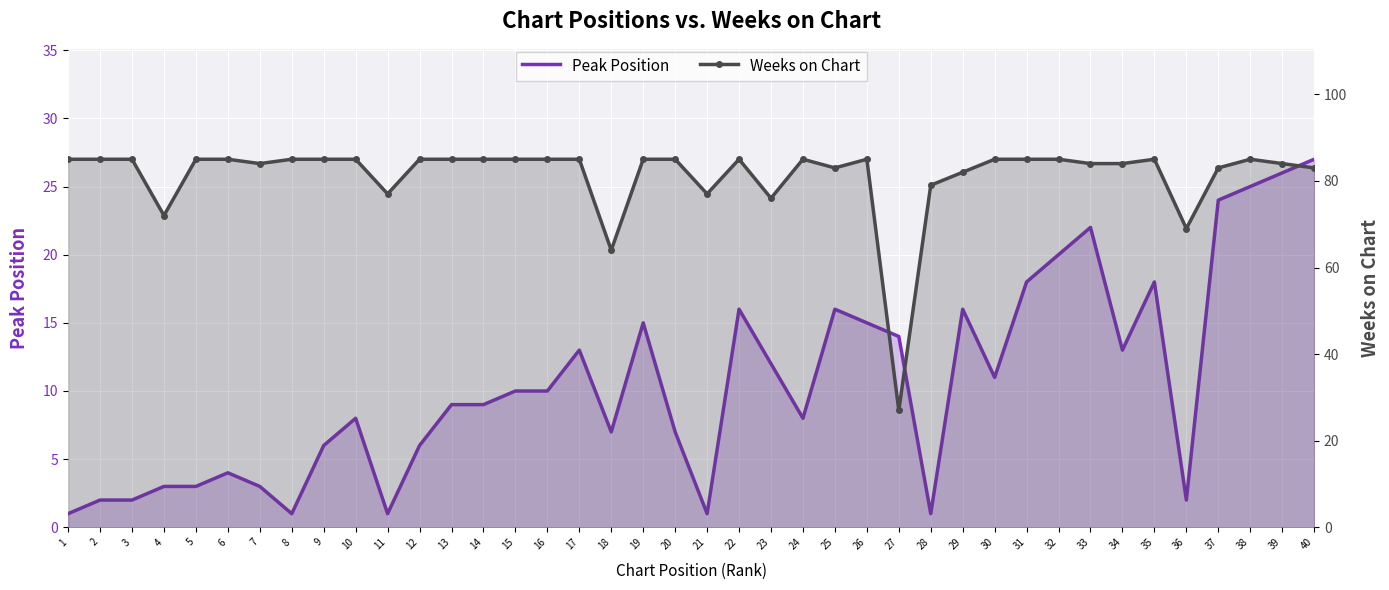

Count the number of categories in the chart.

40